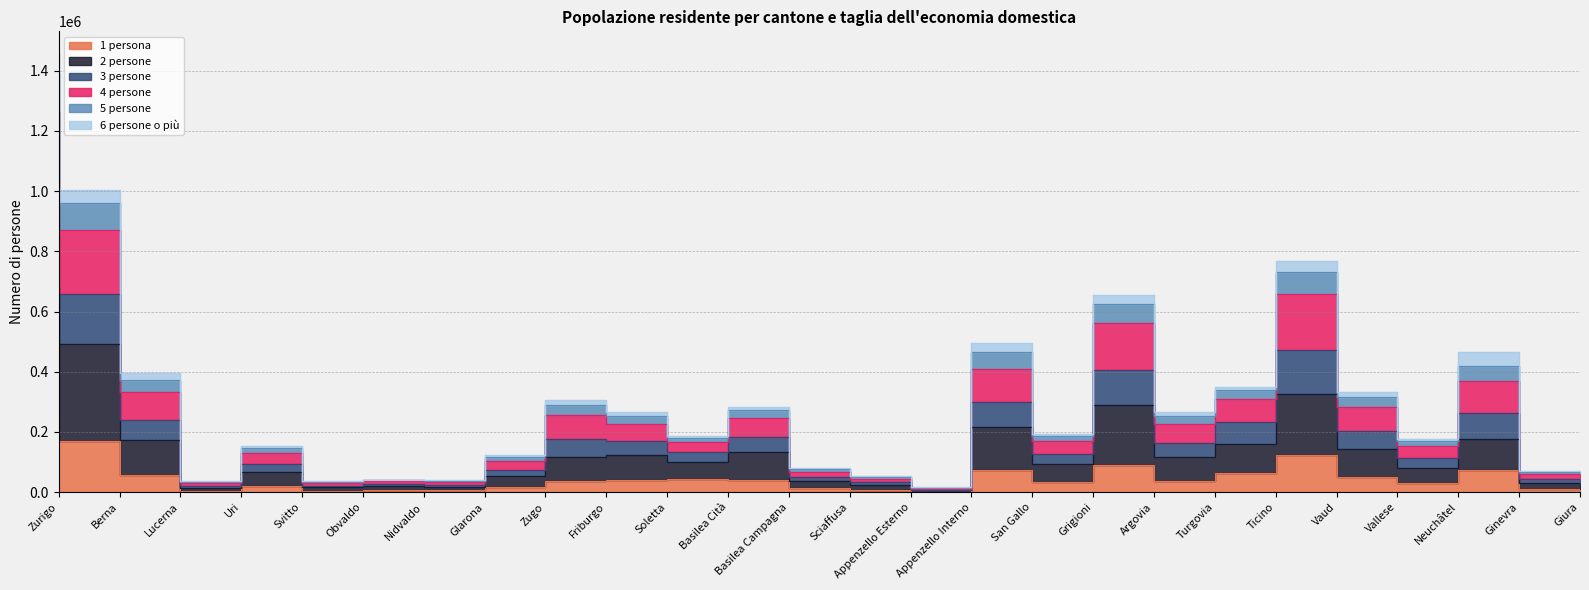

Which category has the highest value in the 5 persone series?

Zurigo